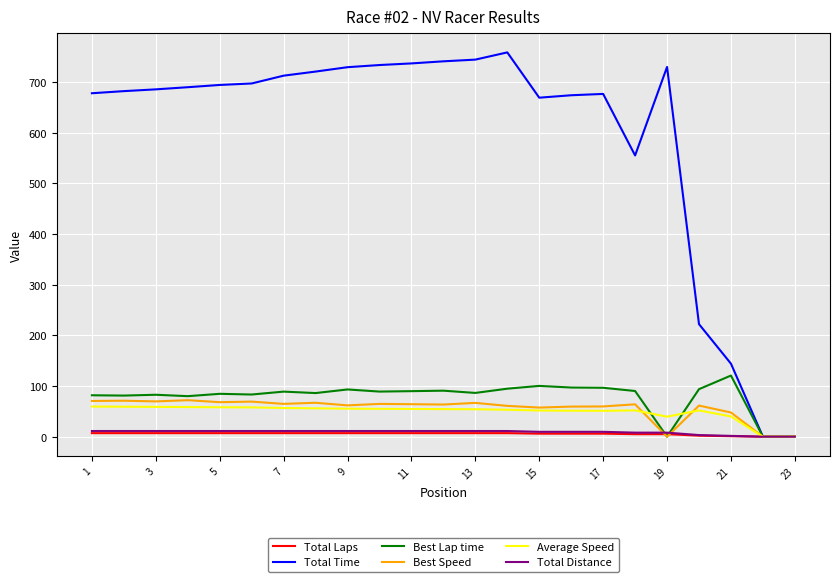

True or false: Best Lap time and Total Distance intersect in this chart.

True